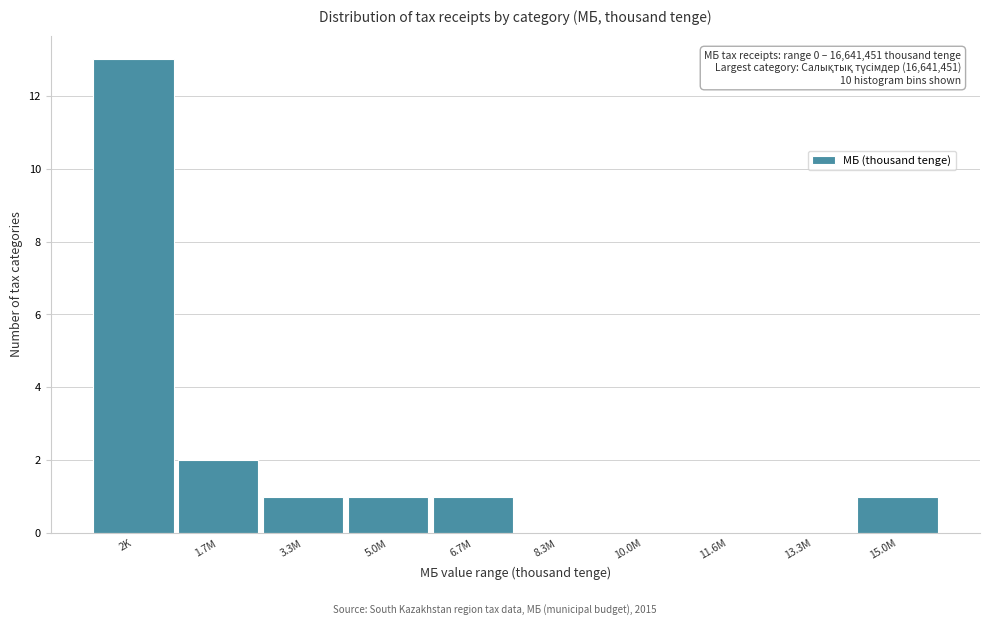

Reading left to right, extract all data points from this chart.

2K=13	1.7M=2	3.3M=1	5.0M=1	6.7M=1	8.3M=0	10.0M=0	11.6M=0	13.3M=0	15.0M=1